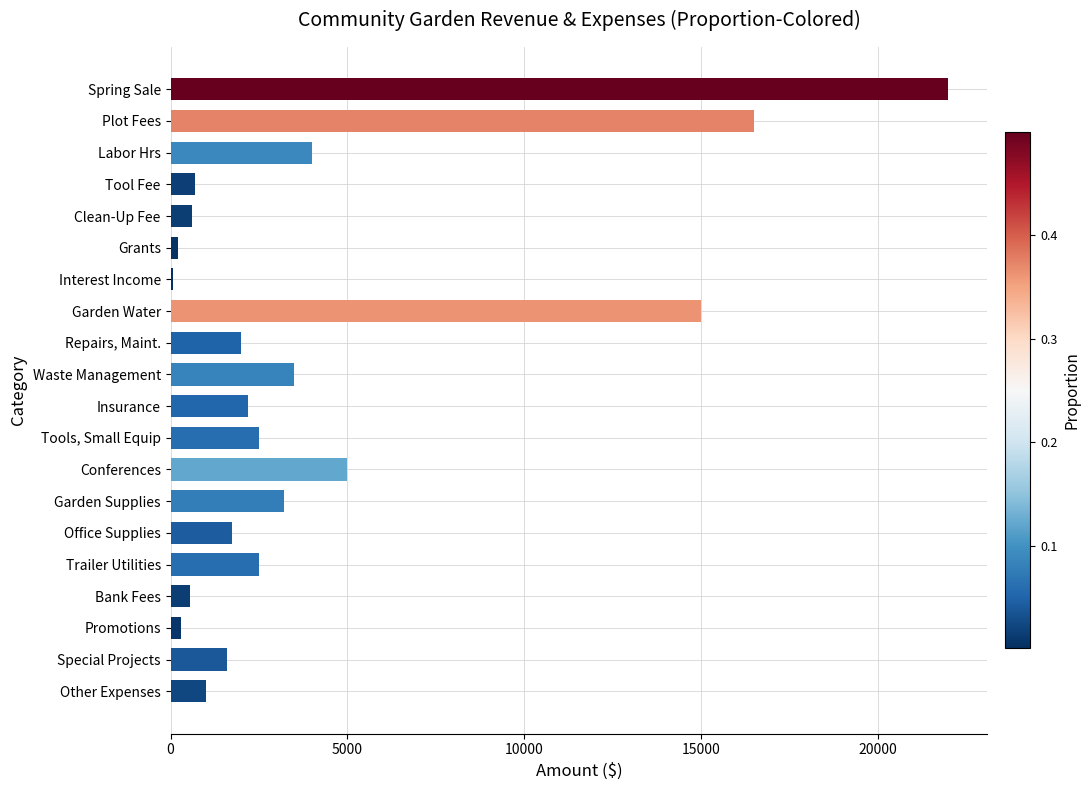

Which label corresponds to the largest value in the chart?

Spring Sale